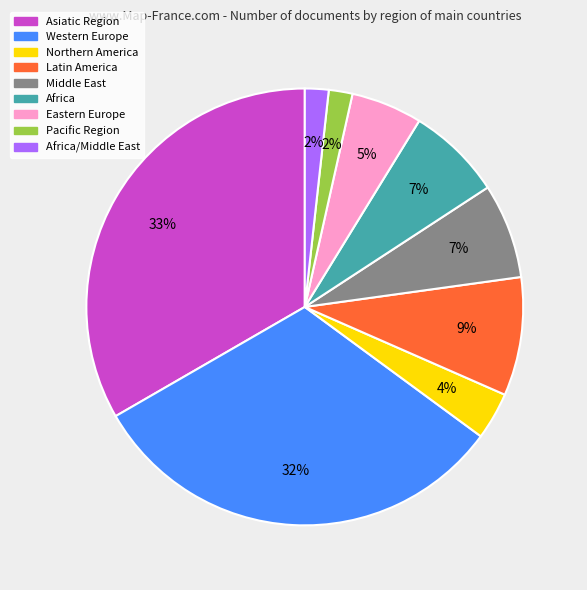

To the nearest percent, what is the average slice percentage?

11%